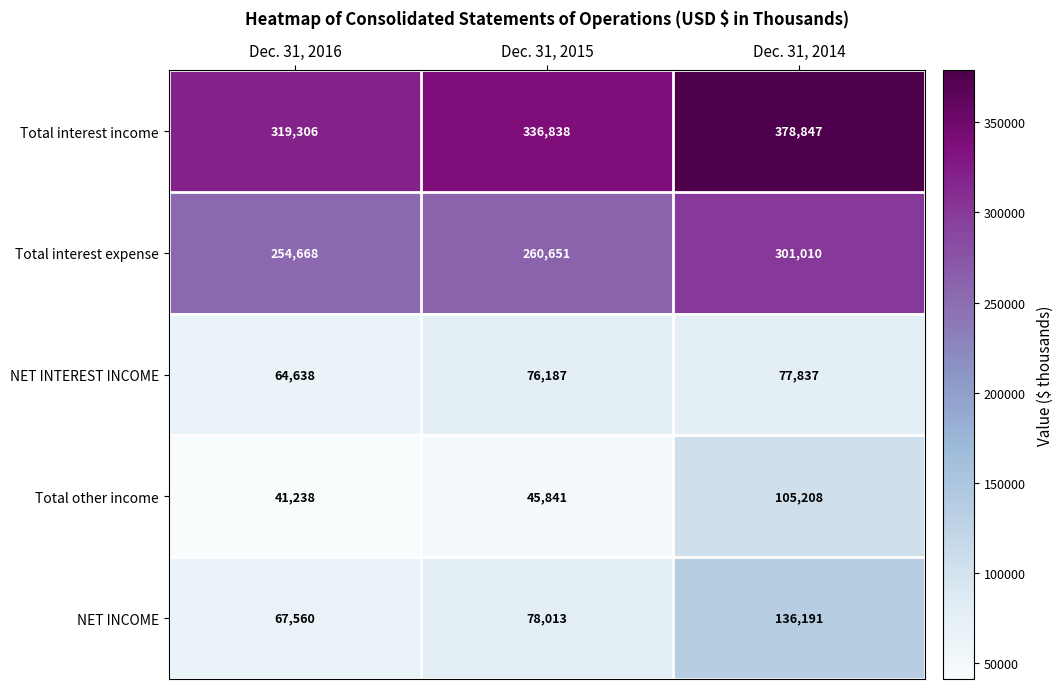

At which category is the sum across all series the highest?

Dec. 31, 2014